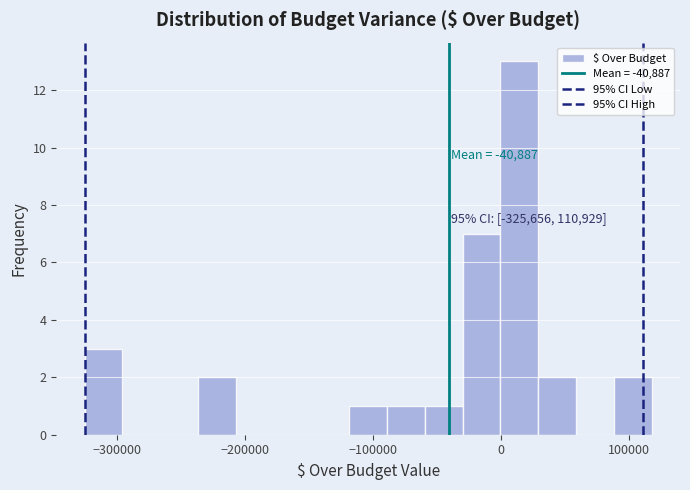

Read against the x-axis, roughly where is the centre of the tallest bar?

10000